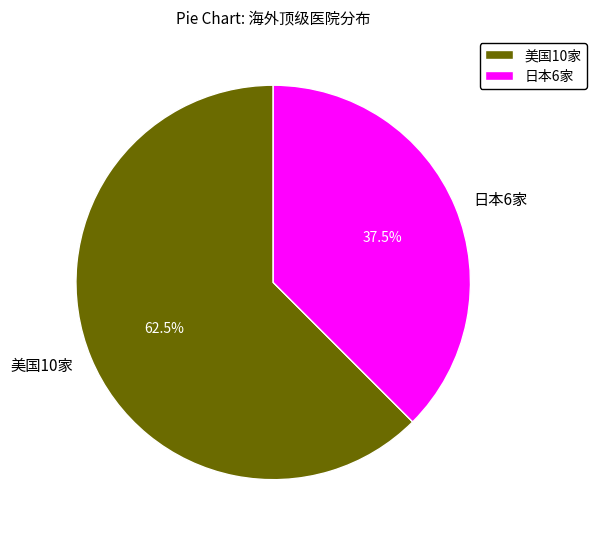

Rank the categories by value from lowest to highest.

日本6家, 美国10家